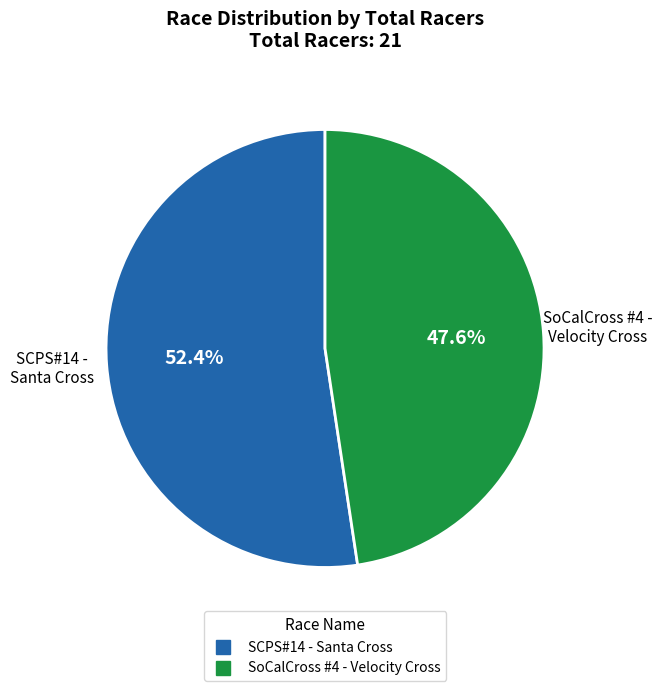

To the nearest percent, what is the difference between the largest and smallest slice percentages?

5%